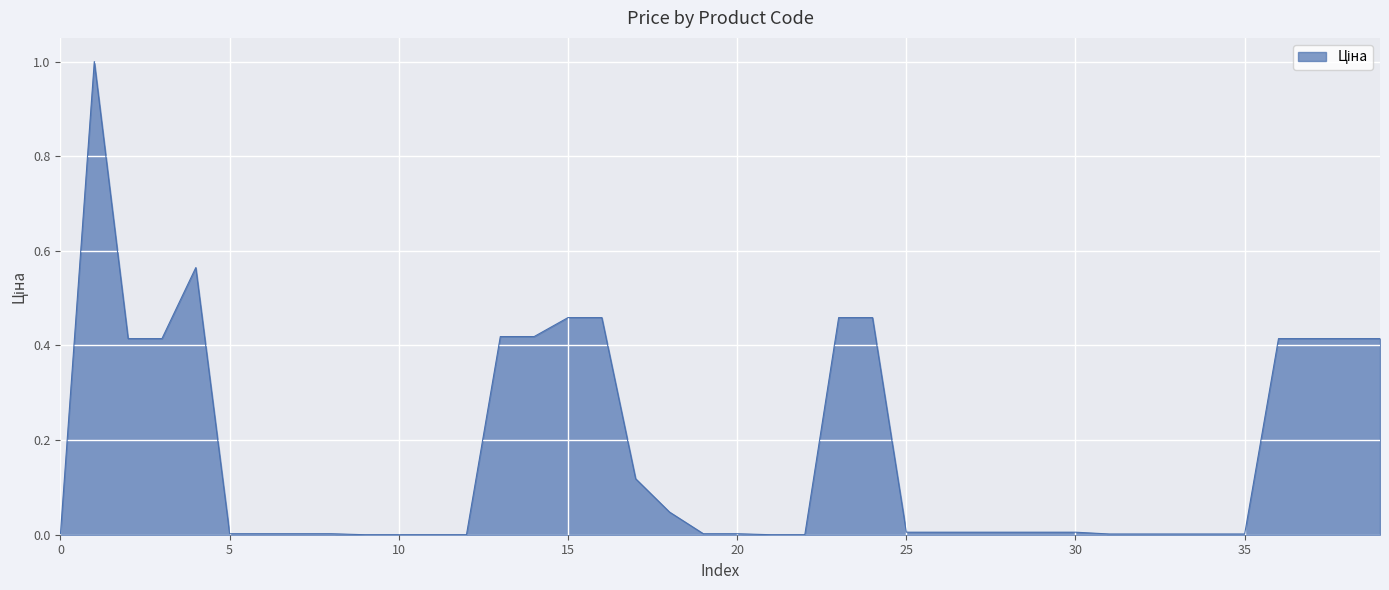

What is the greatest value displayed?

1.0